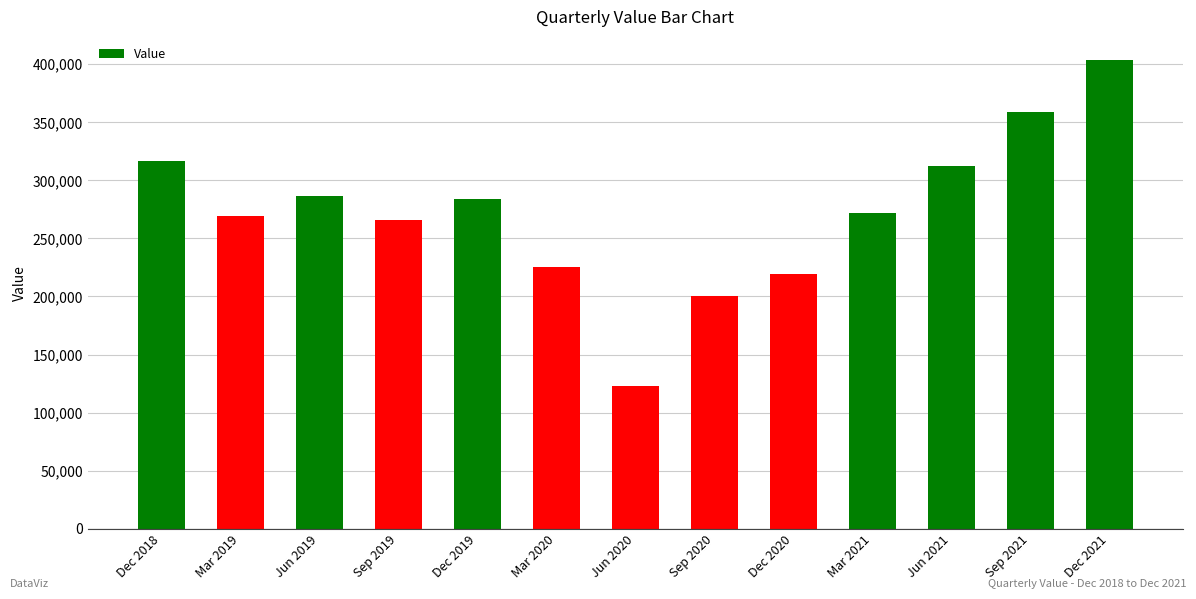

Which category has the highest value across all series?

Dec 2021